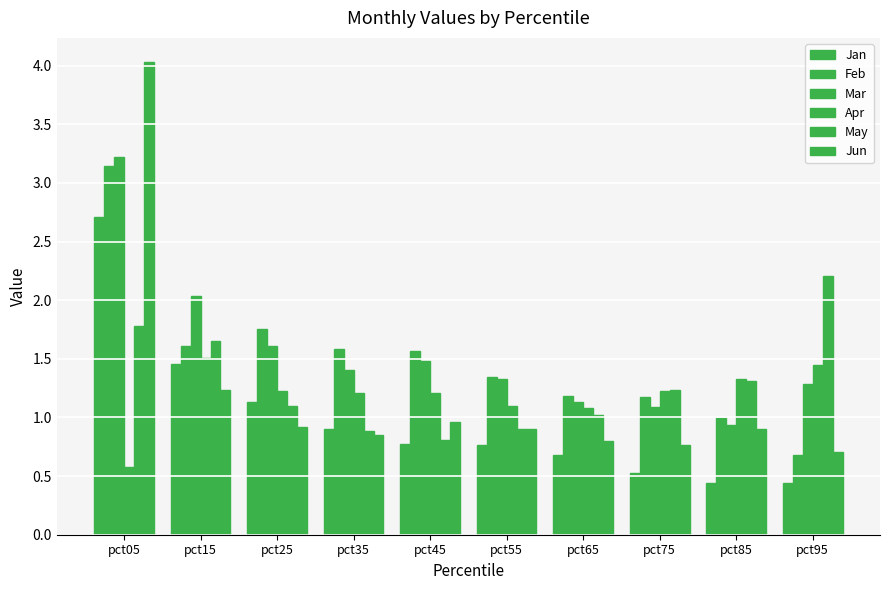

Reading left to right, list all the values displayed in this chart.

Jan: 2.7	1.5	1.1	0.9	0.8	0.8	0.7	0.5	0.4	0.4
Feb: 3.1	1.6	1.8	1.6	1.6	1.3	1.2	1.2	1.0	0.7
Mar: 3.2	2.0	1.6	1.4	1.5	1.3	1.1	1.1	0.9	1.3
Apr: 0.6	1.5	1.2	1.2	1.2	1.1	1.1	1.2	1.3	1.4
May: 1.8	1.6	1.1	0.9	0.8	0.9	1.0	1.2	1.3	2.2
Jun: 4.0	1.2	0.9	0.8	1.0	0.9	0.8	0.8	0.9	0.7